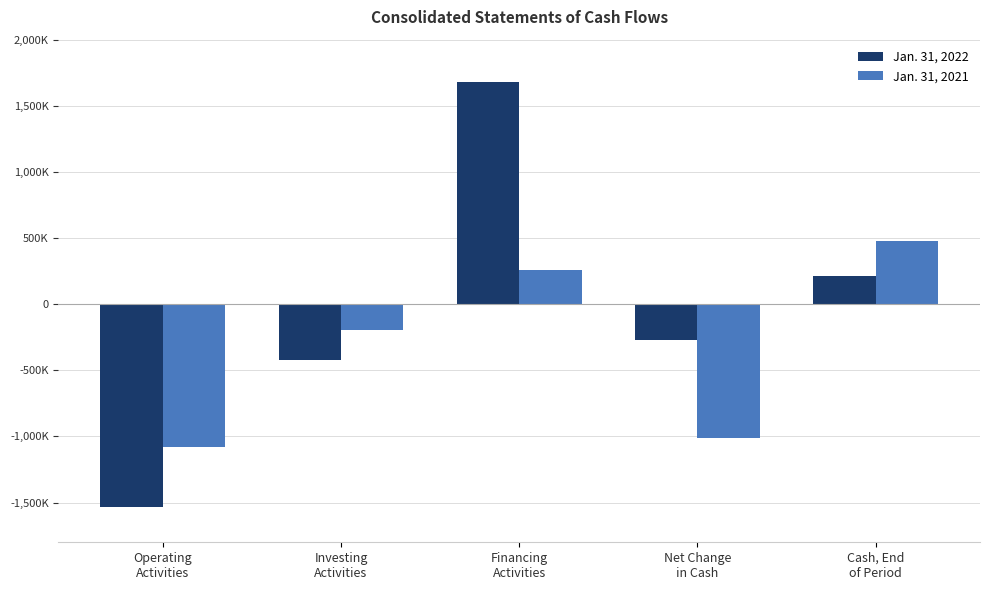

Reading right to left, what are all the values shown in this chart?

Jan. 31, 2022: 211302	-268749	1681628	-418123	-1532254
Jan. 31, 2021: 480051	-1013526	261121	-195010	-1079637